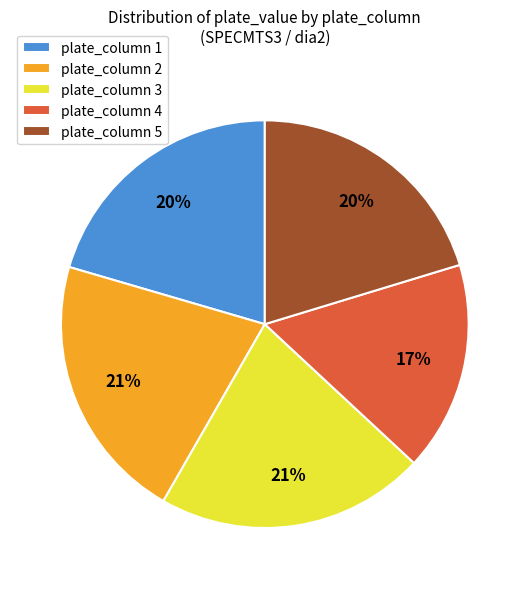

To the nearest percent, what percentage of the pie is plate_column 1?

20%